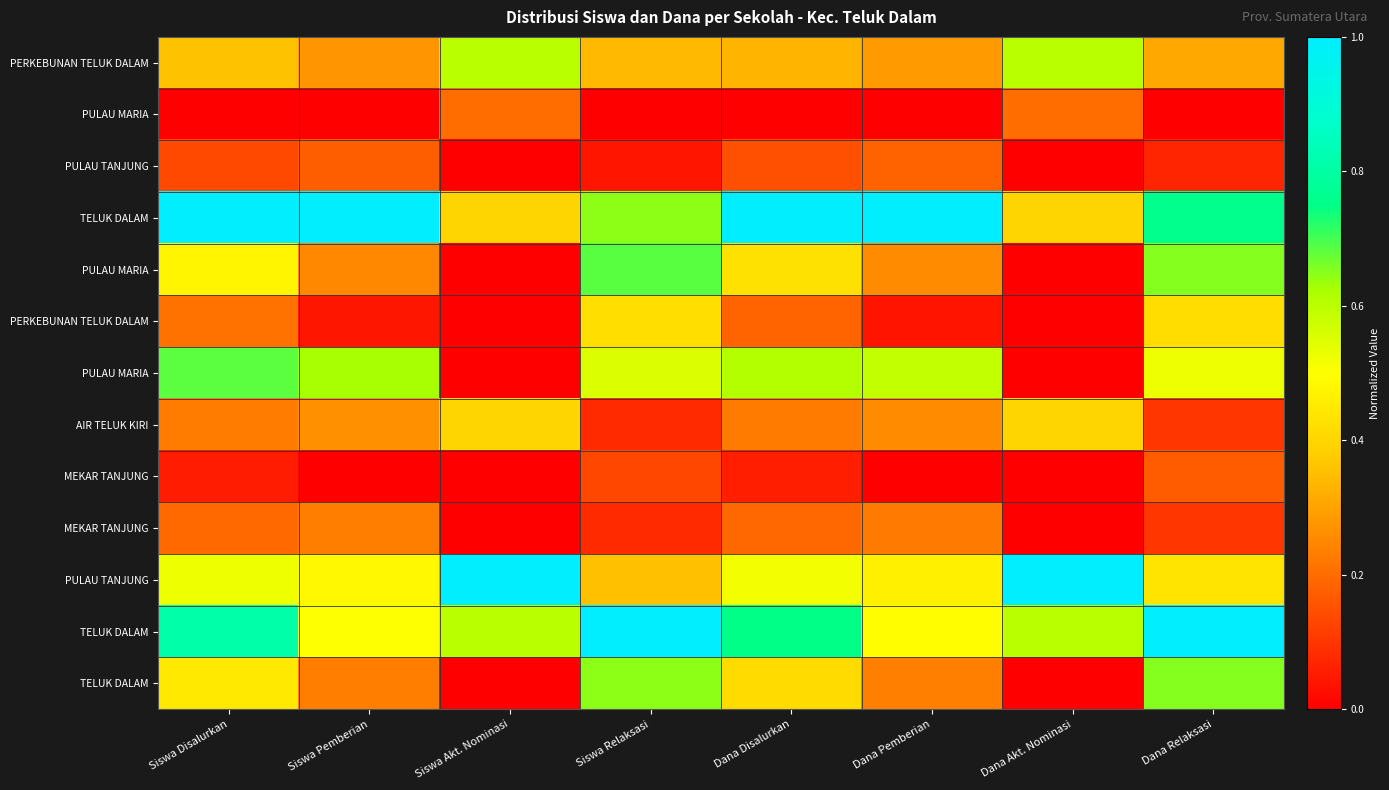

At which category is the sum across all series the highest?

Dana Relaksasi